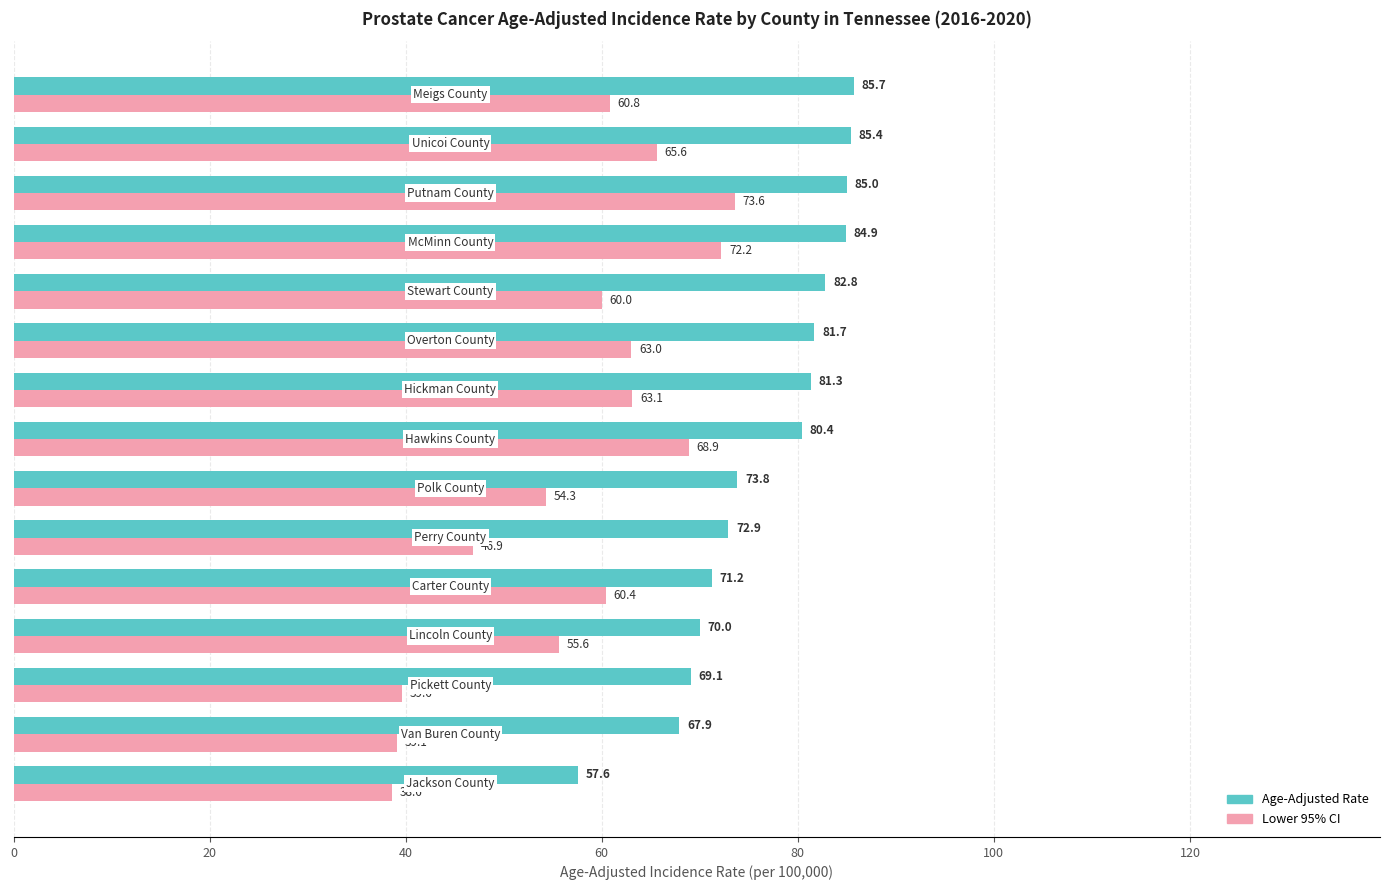

What is the minimum value for Lower 95% CI?

38.6